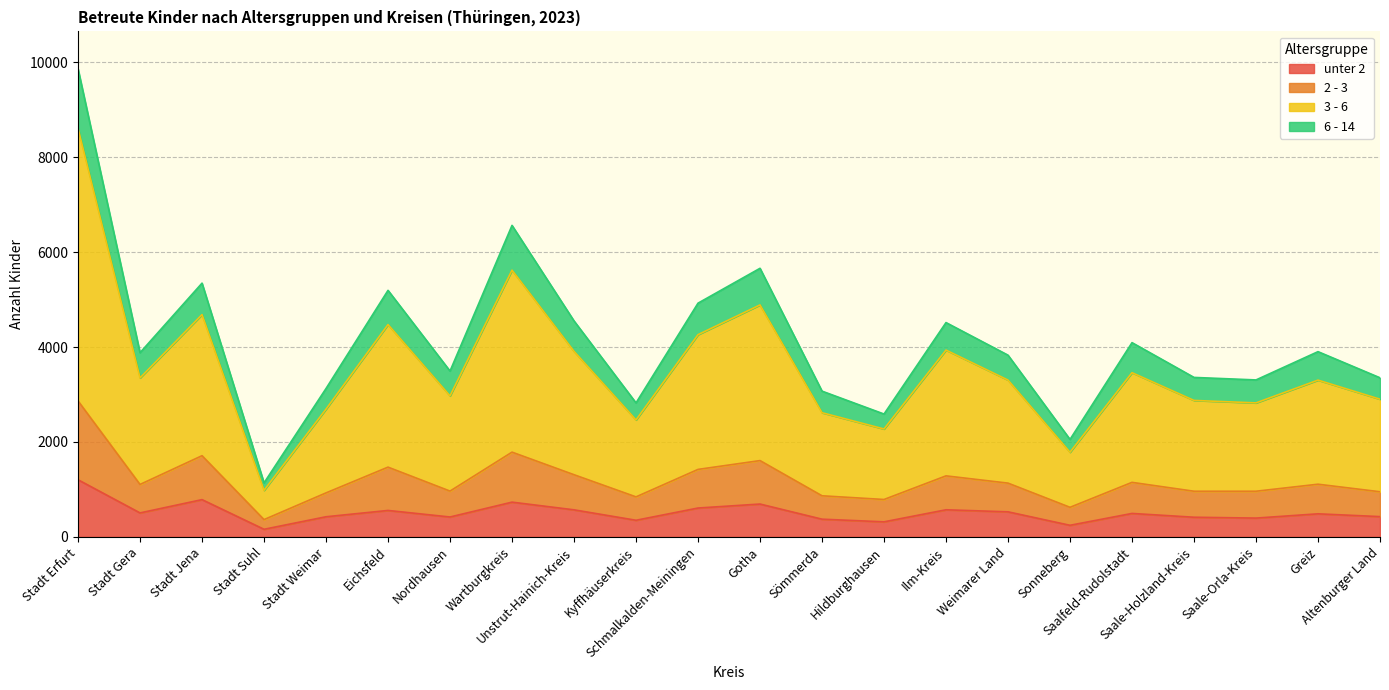

What position from the right is Eichsfeld?

17